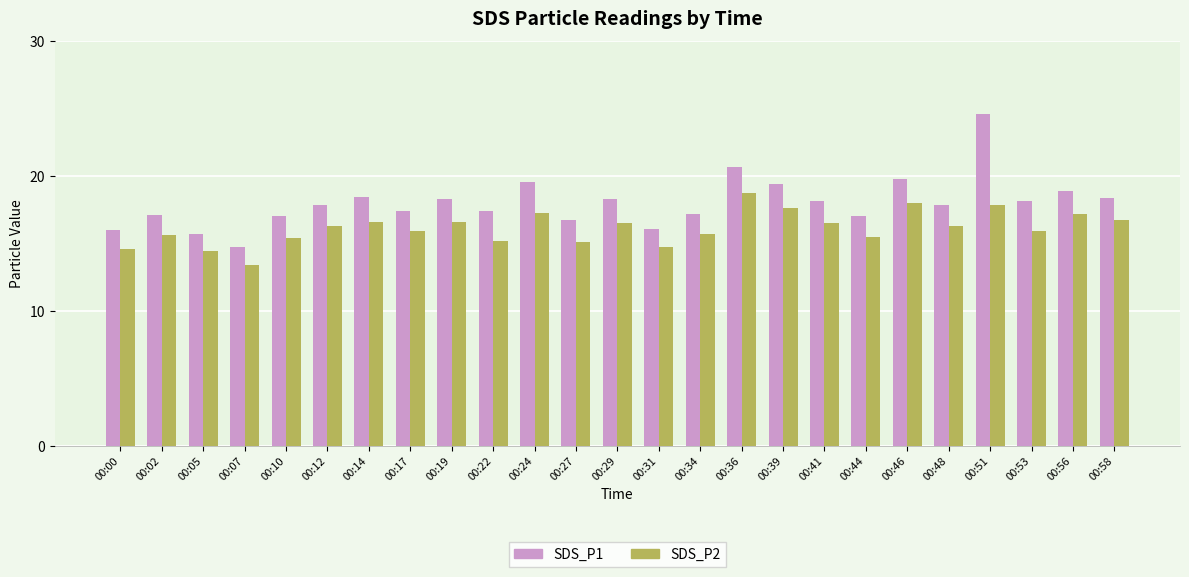

What is the approximate value of SDS_P2 at 00:46?

18.0